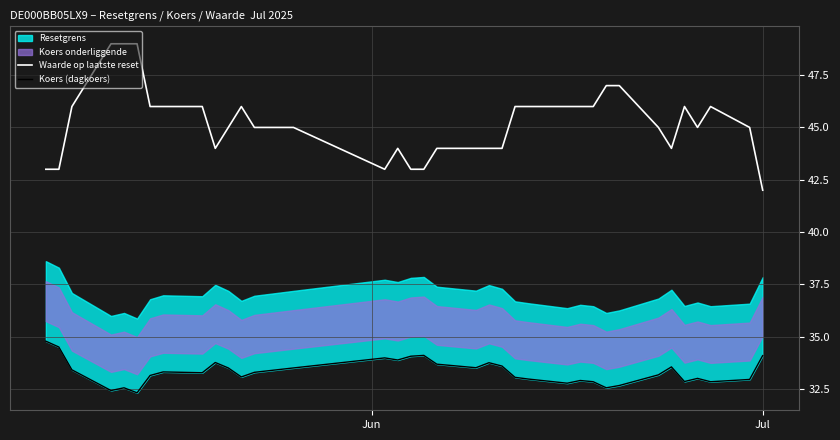

What is the maximum value for Waarde op laatste reset?

49